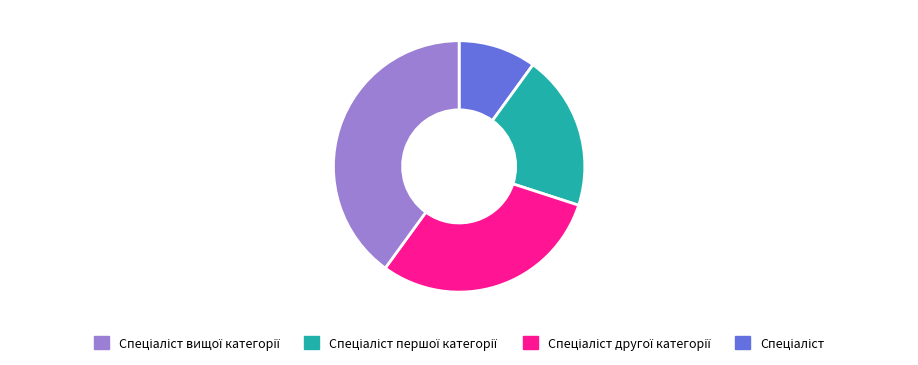

Is there a majority slice in this chart?

No